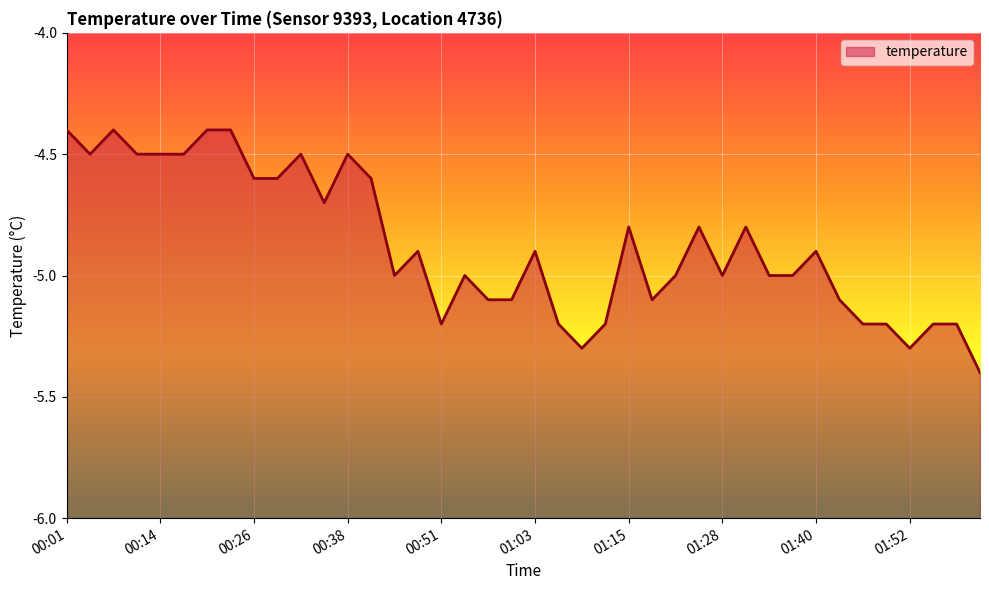

Reading left to right, what are all the values shown in this chart?

00:01=-4.4	00:05=-4.5	00:08=-4.4	00:11=-4.5	00:14=-4.5	00:17=-4.5	00:20=-4.4	00:23=-4.4	00:26=-4.6	00:29=-4.6	00:32=-4.5	00:35=-4.7	00:38=-4.5	00:41=-4.6	00:45=-5.0	00:48=-4.9	00:51=-5.2	00:54=-5.0	00:57=-5.1	01:00=-5.1	01:03=-4.9	01:06=-5.2	01:09=-5.3	01:12=-5.2	01:15=-4.8	01:18=-5.1	01:21=-5.0	01:25=-4.8	01:28=-5.0	01:31=-4.8	01:34=-5.0	01:37=-5.0	01:40=-4.9	01:43=-5.1	01:46=-5.2	01:49=-5.2	01:52=-5.3	01:55=-5.2	01:59=-5.2	02:02=-5.4